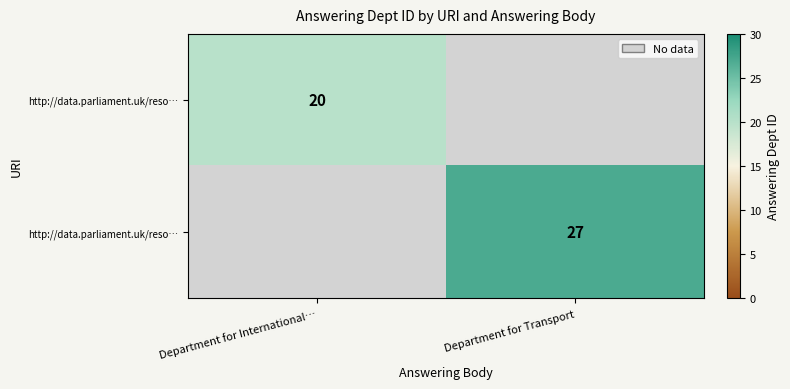

What is the greatest value displayed?

27